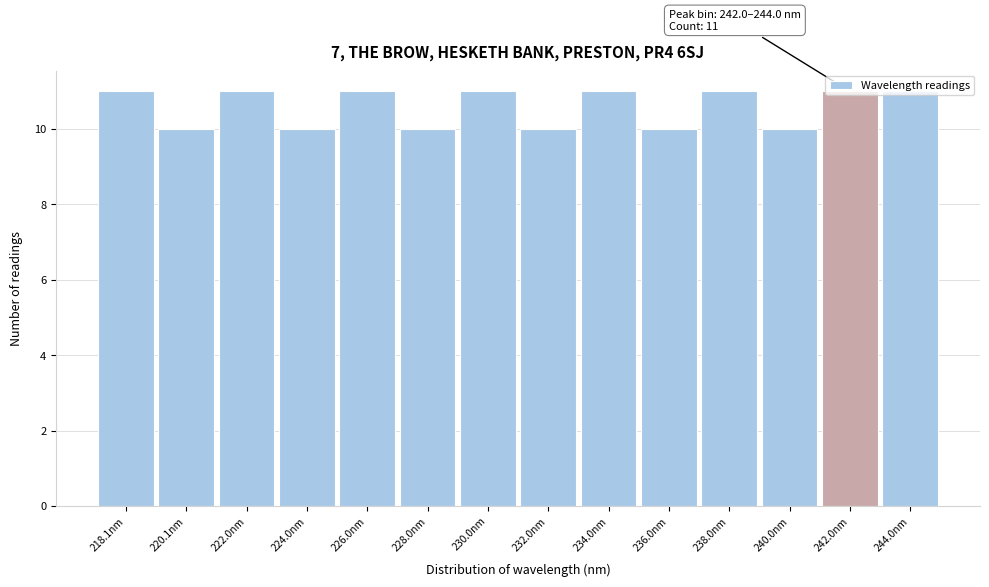

Which has a higher value, 230.0nm or 232.0nm?

230.0nm